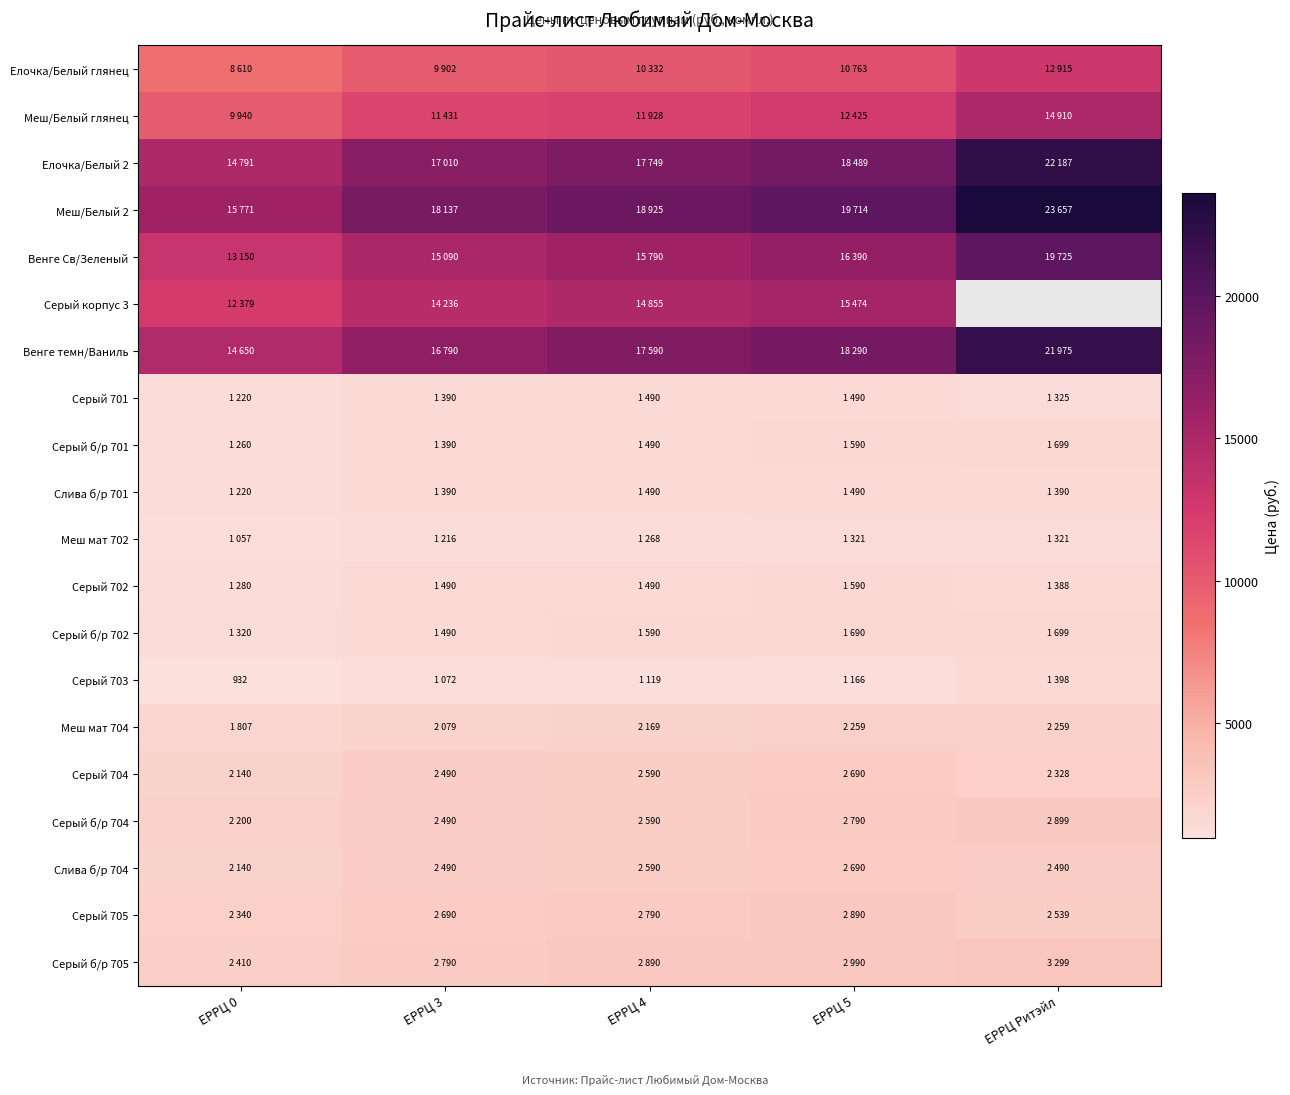

The Серый 704 series shows 2842.8 at ЕРРЦ 0. True or false?

False